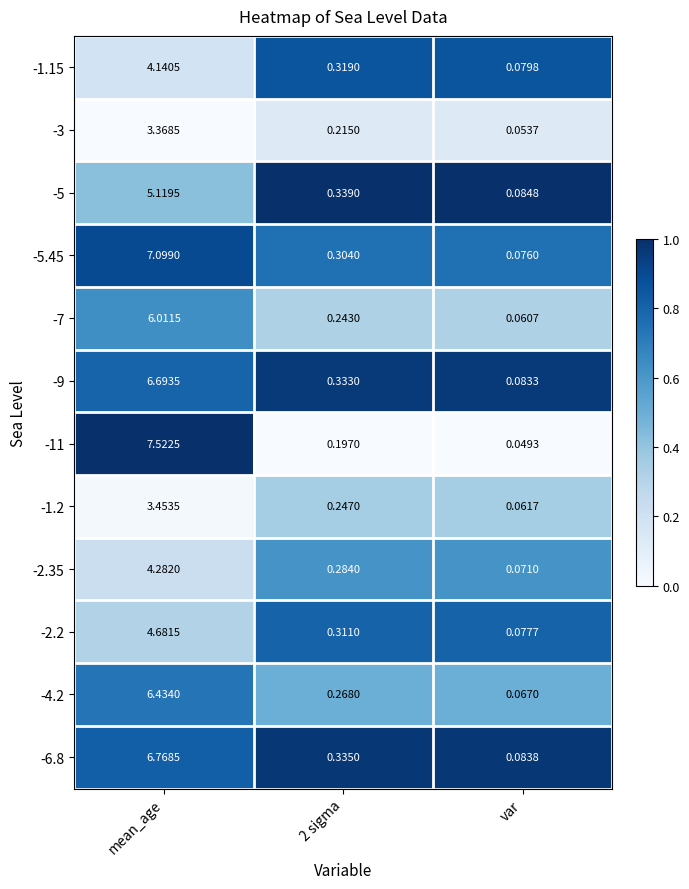

At which category is the sum across all series the highest?

mean_age